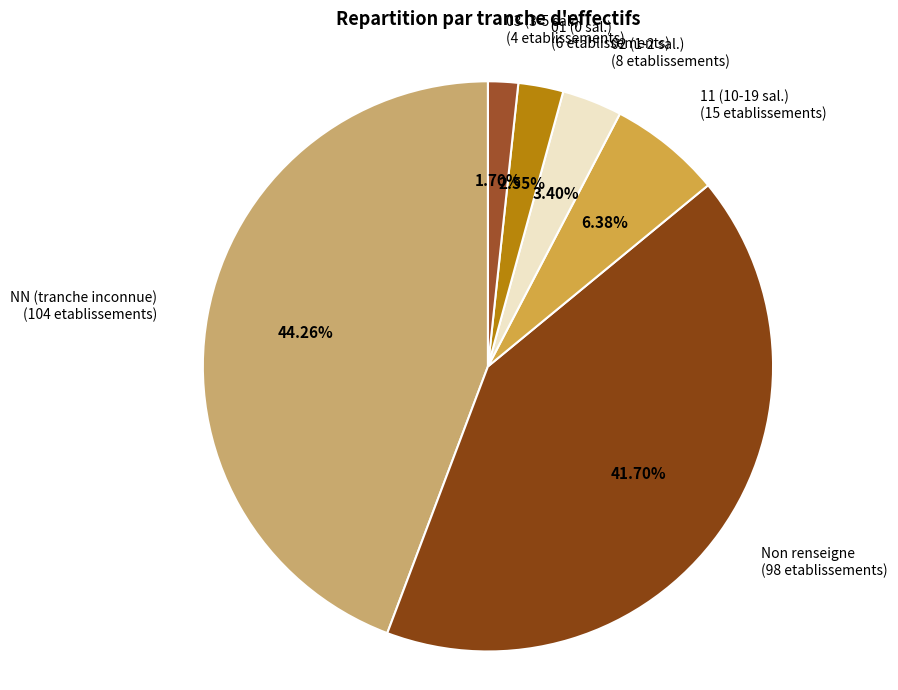

Which category has the biggest portion of the pie?

NN (tranche inconnue) (104 etablissements)